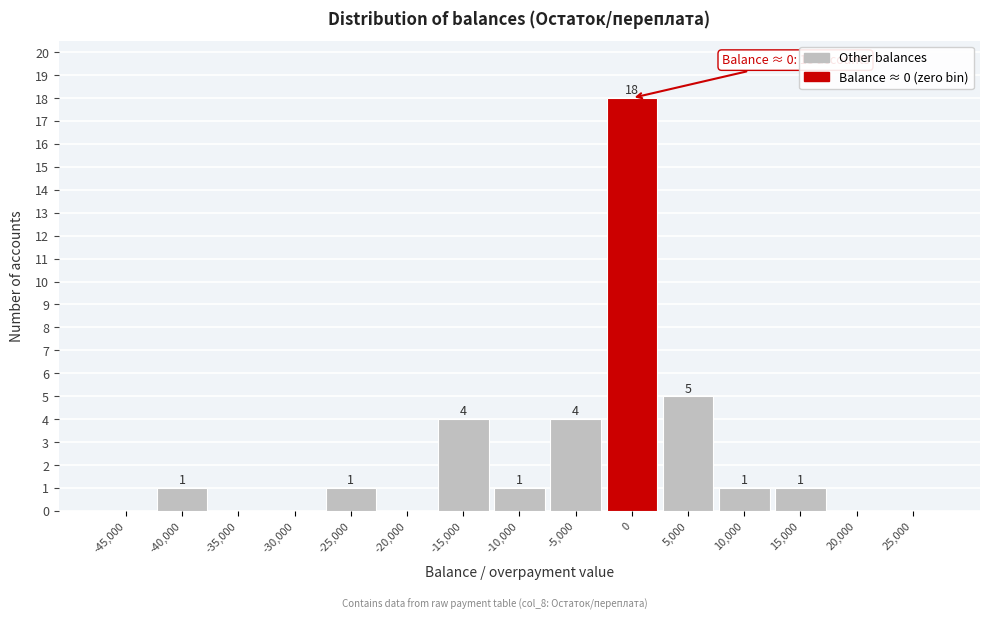

Which range on the x-axis has the tallest bar?

-2500 to 2500